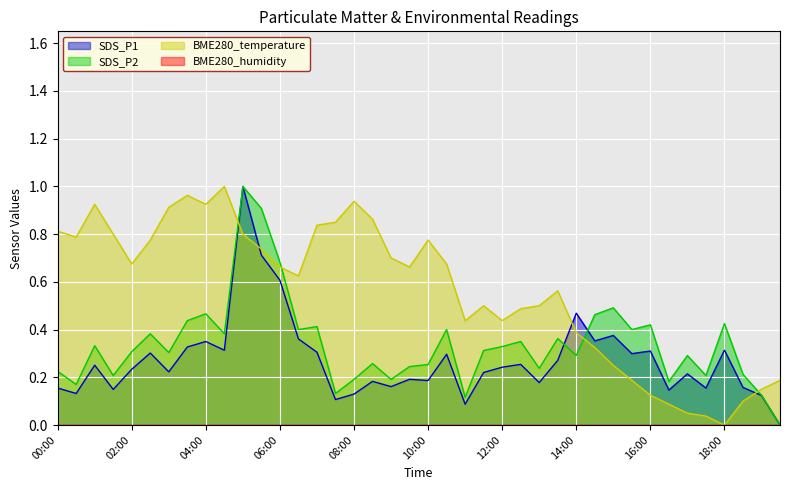

Count the number of categories in the chart.

40